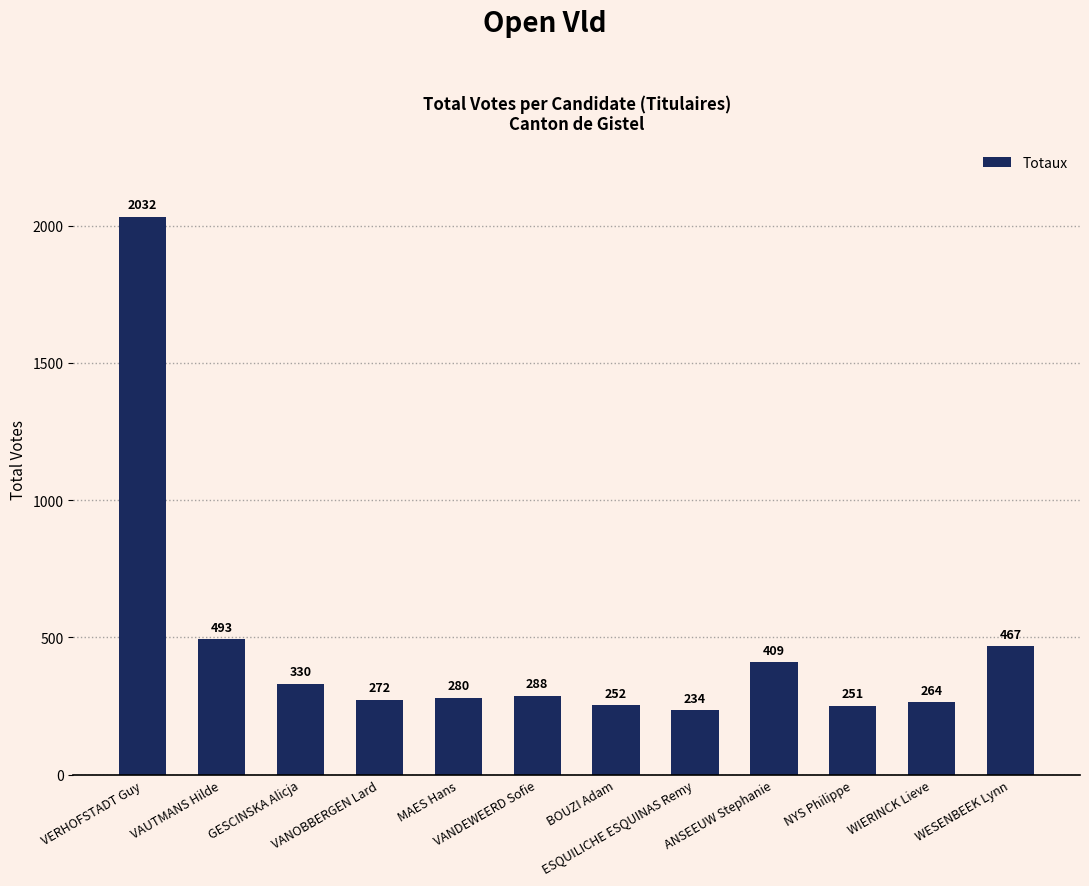

What is the ratio of the value at VAUTMANS Hilde to the value at VANOBBERGEN Lard?

1.8